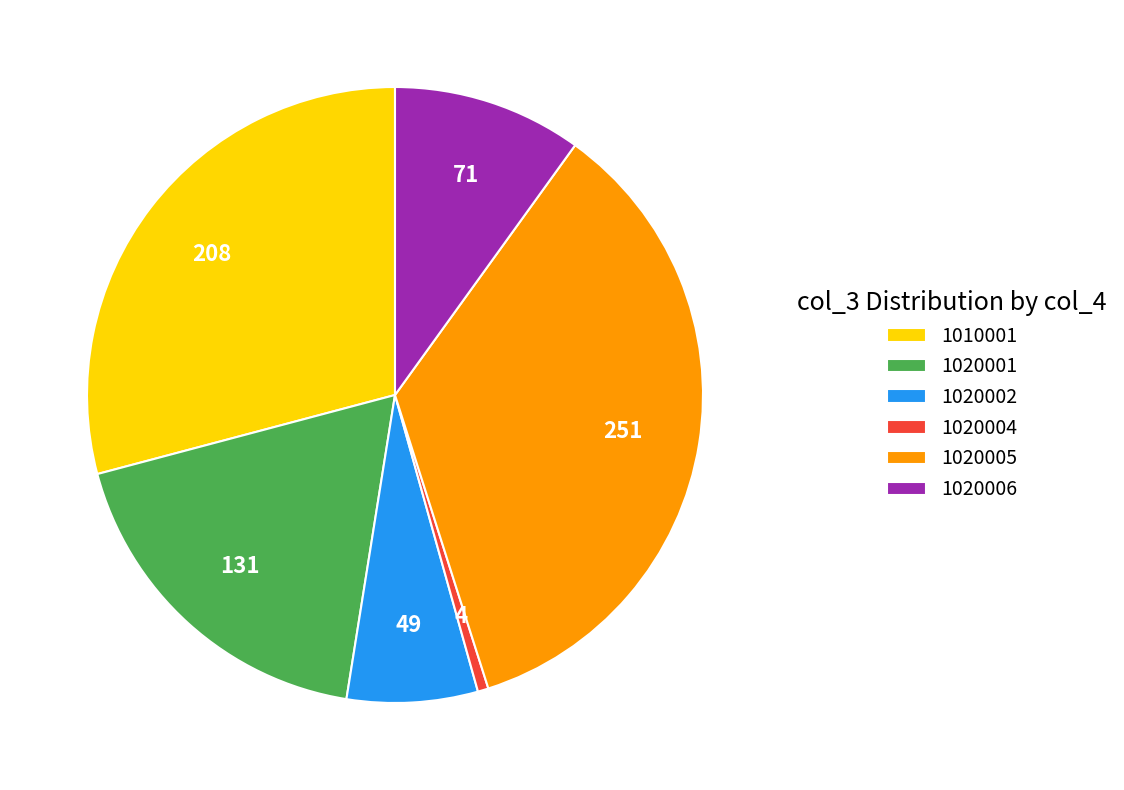

True or false: 1020001 accounts for 18% of the total.

True